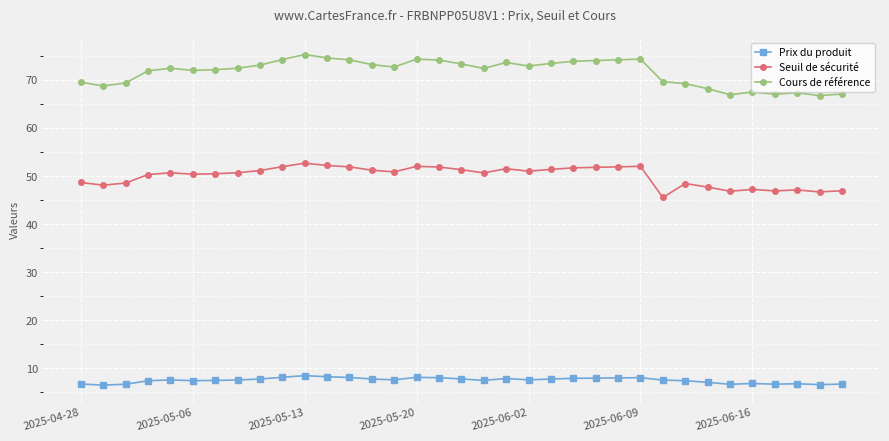

True or false: Seuil de sécurité has more than 1 points higher than both neighbors.

True